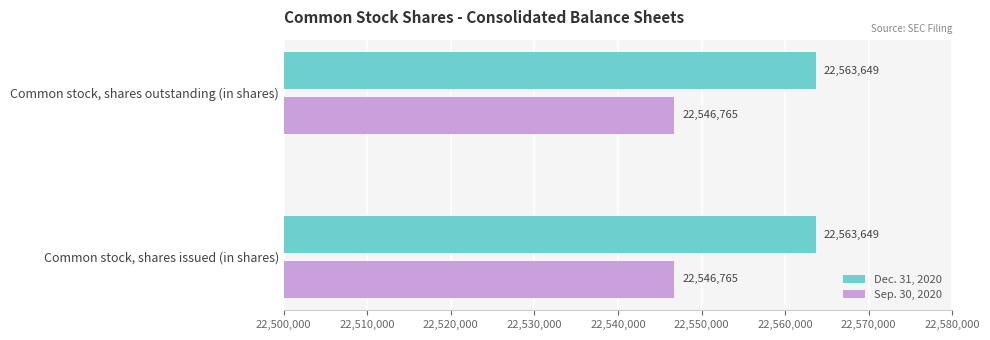

What is the spread (max minus min) of values at Common stock, shares outstanding (in shares)?

16884